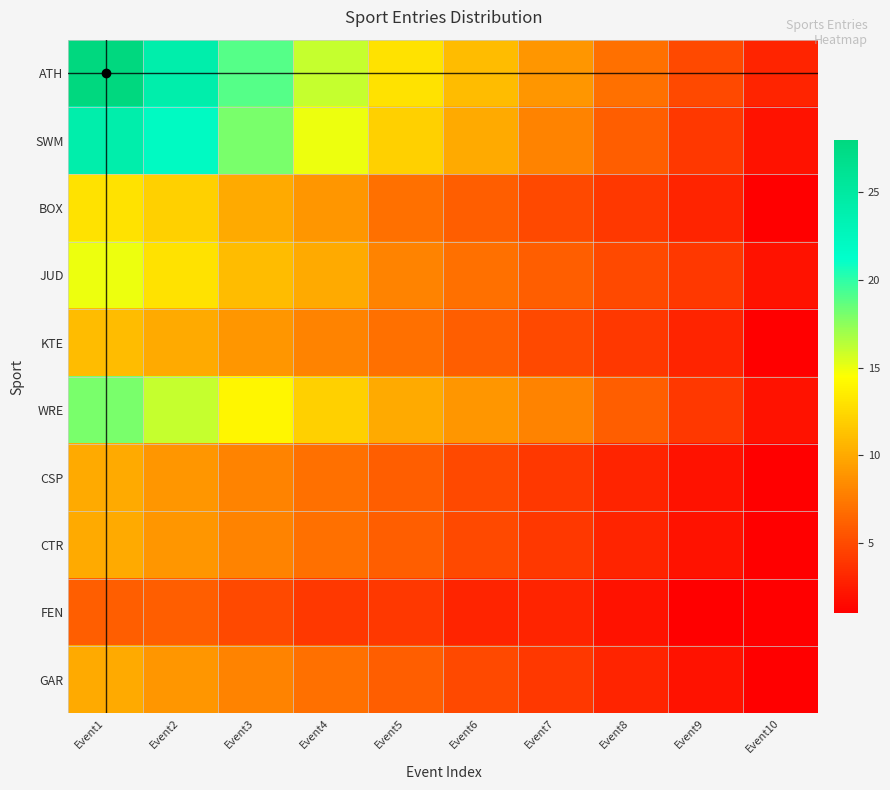

Reading left to right, extract all data points from this chart.

ATH: Event1=28	Event2=24	Event3=19	Event4=16	Event5=13	Event6=11	Event7=9	Event8=7	Event9=5	Event10=3
SWM: Event1=24	Event2=22	Event3=18	Event4=15	Event5=12	Event6=10	Event7=8	Event8=6	Event9=4	Event10=2
BOX: Event1=13	Event2=12	Event3=10	Event4=9	Event5=7	Event6=6	Event7=5	Event8=4	Event9=3	Event10=1
JUD: Event1=15	Event2=13	Event3=11	Event4=10	Event5=8	Event6=7	Event7=6	Event8=5	Event9=4	Event10=2
KTE: Event1=11	Event2=10	Event3=9	Event4=8	Event5=7	Event6=6	Event7=5	Event8=4	Event9=3	Event10=1
WRE: Event1=18	Event2=16	Event3=14	Event4=12	Event5=10	Event6=9	Event7=8	Event8=6	Event9=4	Event10=2
CSP: Event1=10	Event2=9	Event3=8	Event4=7	Event5=6	Event6=5	Event7=4	Event8=3	Event9=2	Event10=1
CTR: Event1=10	Event2=9	Event3=8	Event4=7	Event5=6	Event6=5	Event7=4	Event8=3	Event9=2	Event10=1
FEN: Event1=6	Event2=6	Event3=5	Event4=4	Event5=4	Event6=3	Event7=3	Event8=2	Event9=1	Event10=1
GAR: Event1=10	Event2=9	Event3=8	Event4=7	Event5=6	Event6=5	Event7=4	Event8=3	Event9=2	Event10=1